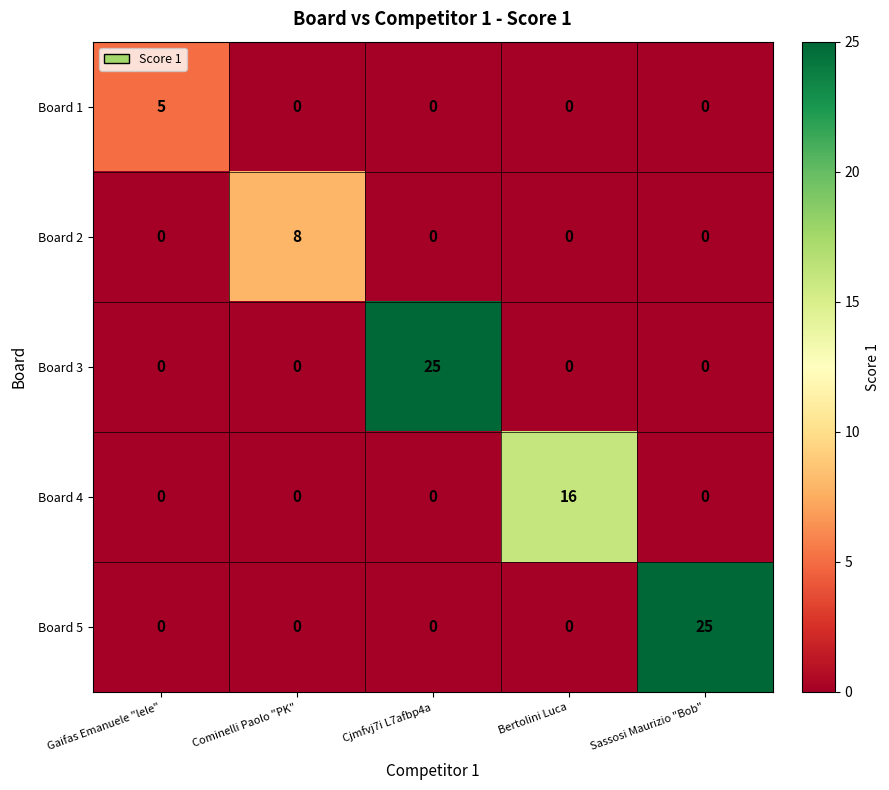

What is the greatest value displayed?

25